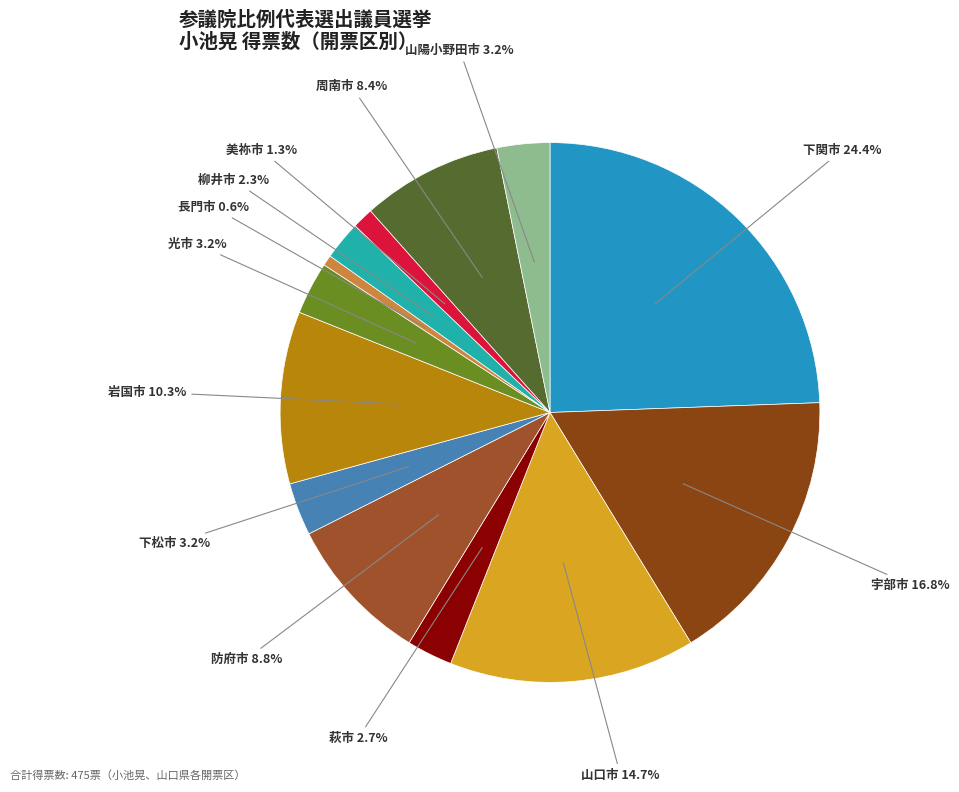

Approximately how many times larger is the value at 岩国市 compared to 下関市?

0.4